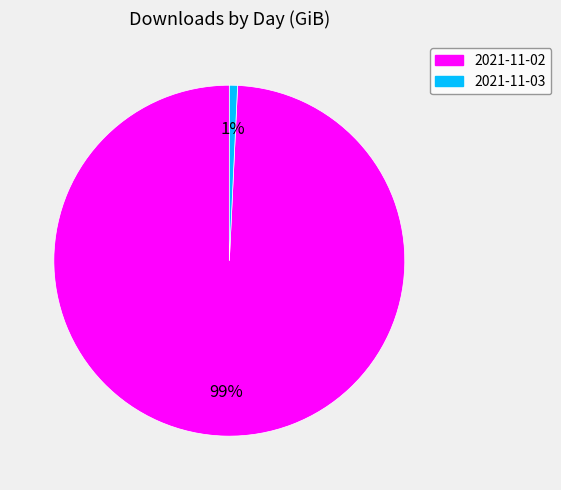

The 2021-11-02 slice represents 99% of the pie. True or false?

True